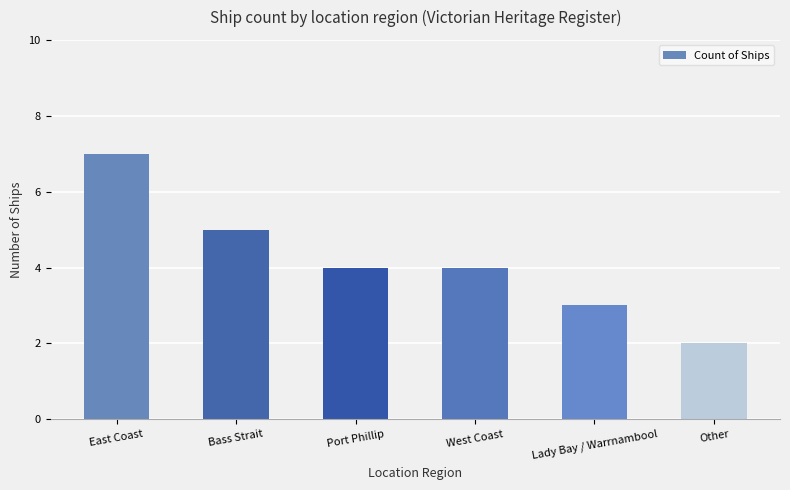

At which category does the chart reach its minimum across all series?

Other